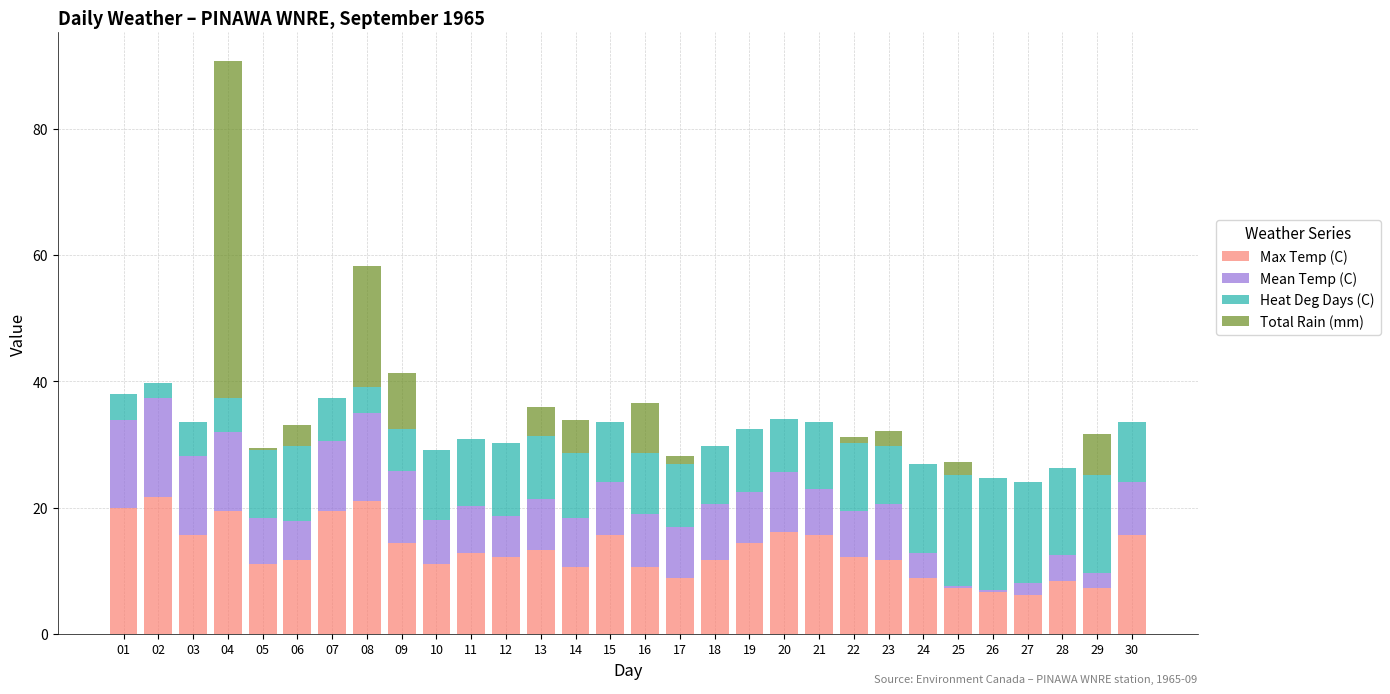

The Max Temp (C) series shows 12.2 at 22. True or false?

True